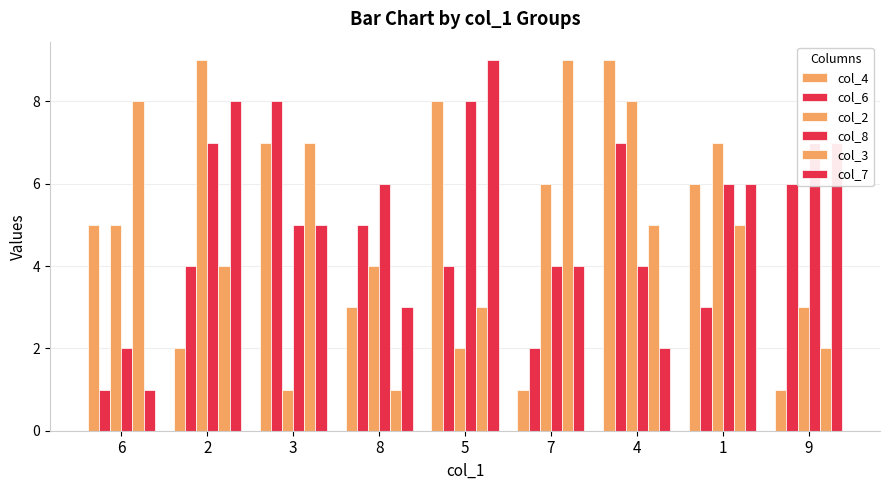

At how many categories does at least one series exceed 2?

9